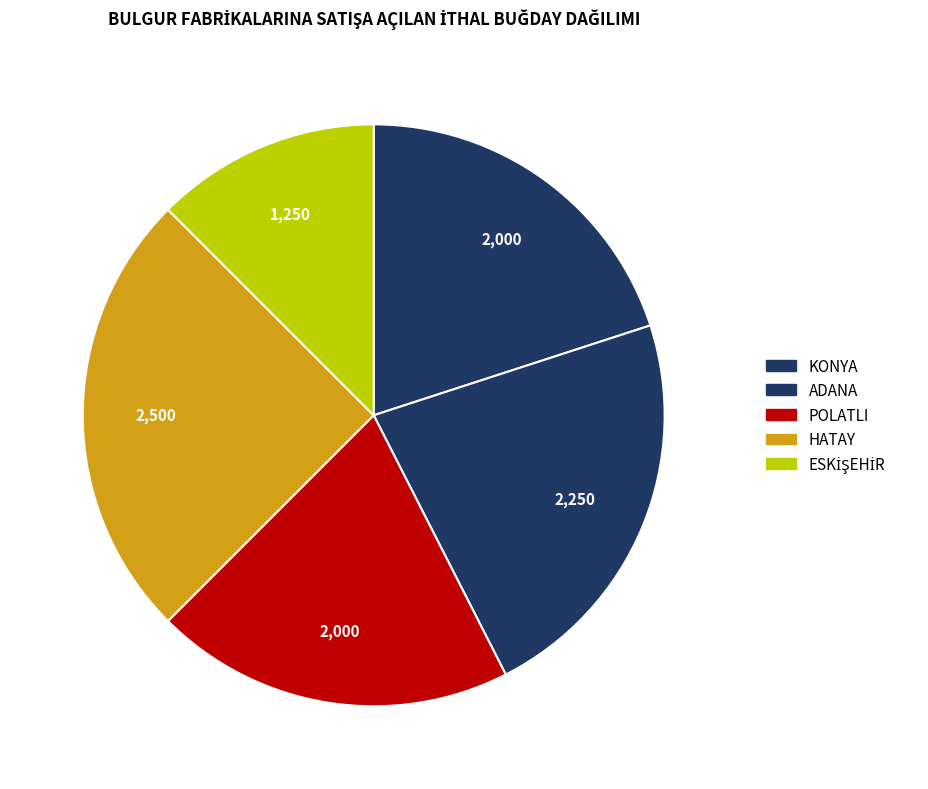

Which category has the smallest portion of the pie?

ESKİŞEHİR